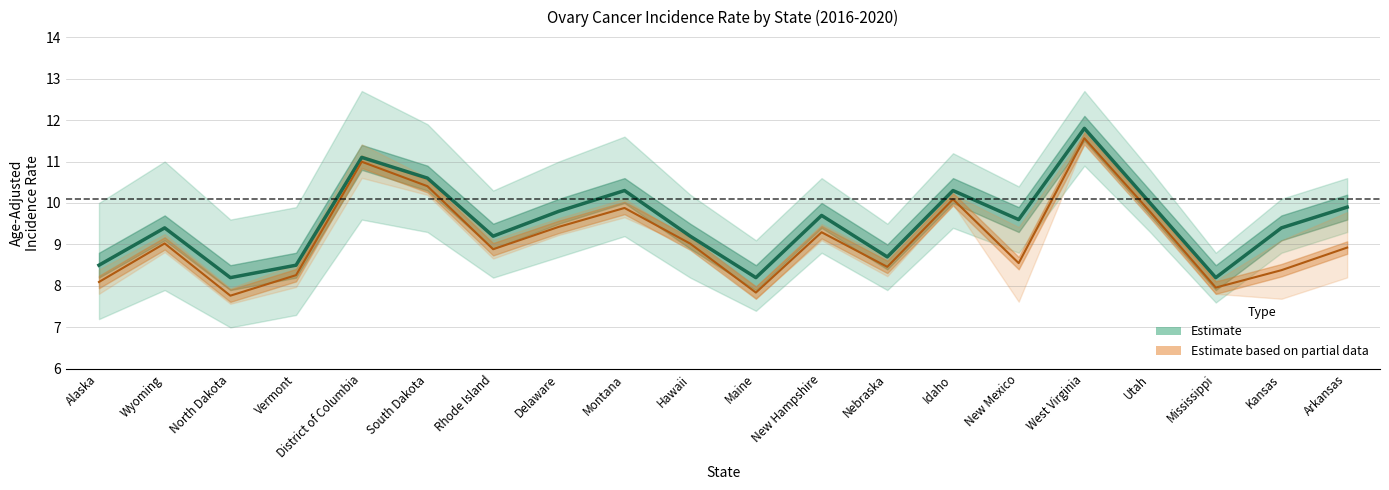

Read the value at Delaware.

9.8